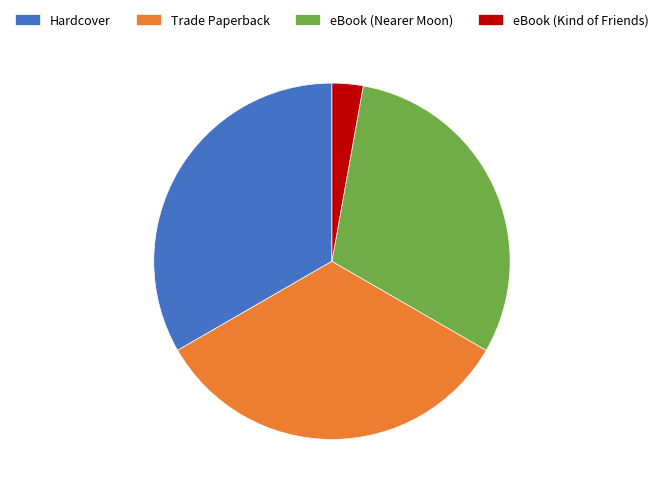

Is it true that eBook (Kind of Friends) is 12% of the pie?

False